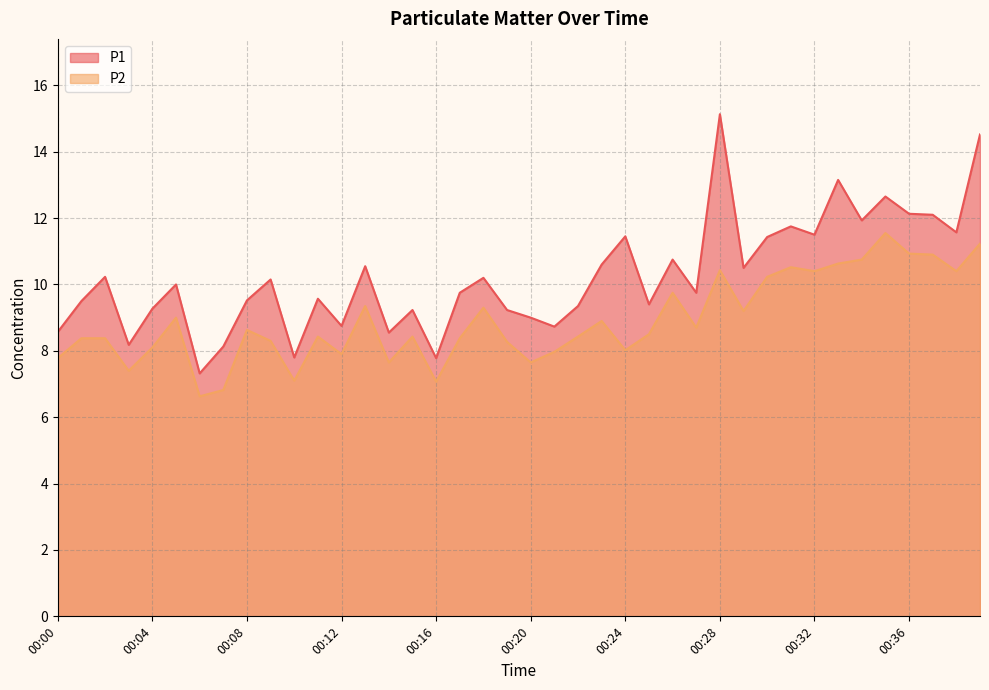

Reading left to right, transcribe all the data shown in this chart.

P1: 00:00=8.6	00:01=9.5	00:02=10.2	00:03=8.2	00:04=9.3	00:05=10.0	00:06=7.3	00:07=8.1	00:08=9.5	00:09=10.2	00:10=7.8	00:11=9.6	00:12=8.8	00:13=10.6	00:14=8.6	00:15=9.2	00:16=7.8	00:17=9.8	00:18=10.2	00:19=9.2	00:20=9.0	00:21=8.7	00:22=9.3	00:23=10.6	00:24=11.4	00:25=9.4	00:26=10.8	00:27=9.8	00:28=15.1	00:29=10.5	00:30=11.4	00:31=11.8	00:32=11.5	00:33=13.2	00:34=11.9	00:35=12.7	00:36=12.1	00:37=12.1	00:38=11.6	00:40=14.5
P2: 00:00=7.8	00:01=8.4	00:02=8.4	00:03=7.4	00:04=8.1	00:05=9.0	00:06=6.6	00:07=6.8	00:08=8.6	00:09=8.3	00:10=7.1	00:11=8.4	00:12=7.9	00:13=9.3	00:14=7.7	00:15=8.4	00:16=7.1	00:17=8.4	00:18=9.3	00:19=8.3	00:20=7.7	00:21=8.0	00:22=8.4	00:23=8.9	00:24=8.0	00:25=8.5	00:26=9.8	00:27=8.7	00:28=10.4	00:29=9.2	00:30=10.2	00:31=10.5	00:32=10.4	00:33=10.6	00:34=10.8	00:35=11.6	00:36=10.9	00:37=10.9	00:38=10.4	00:40=11.2